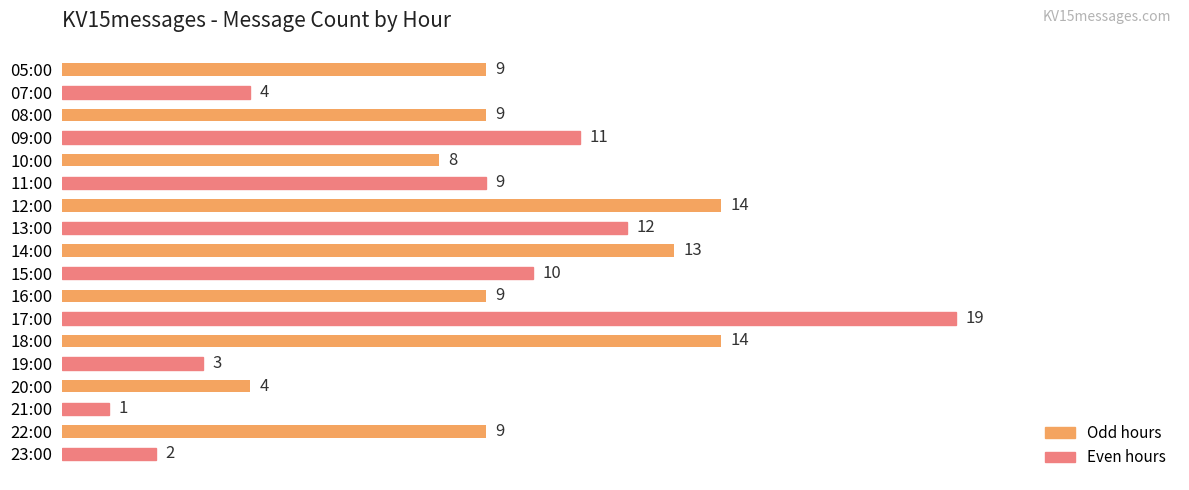

Which has a higher value, 21:00 or 20:00?

20:00